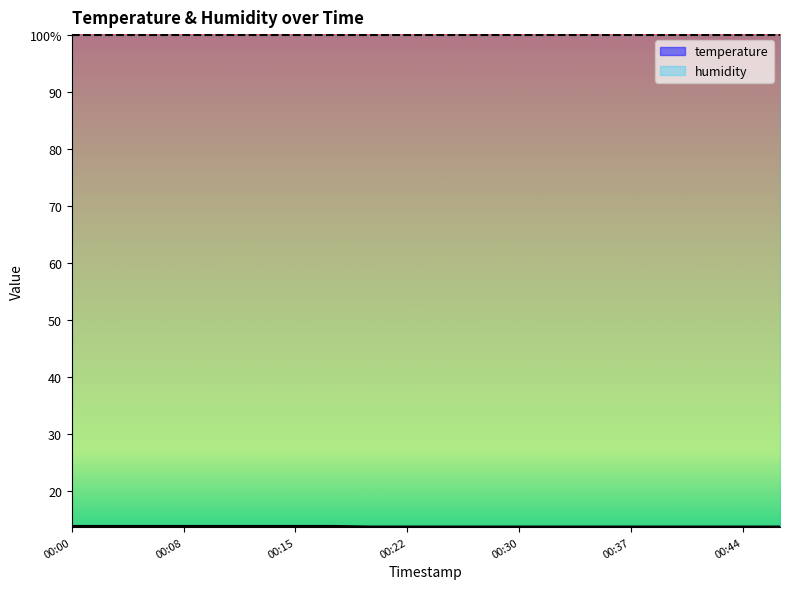

How many lines are shown in the chart?

1